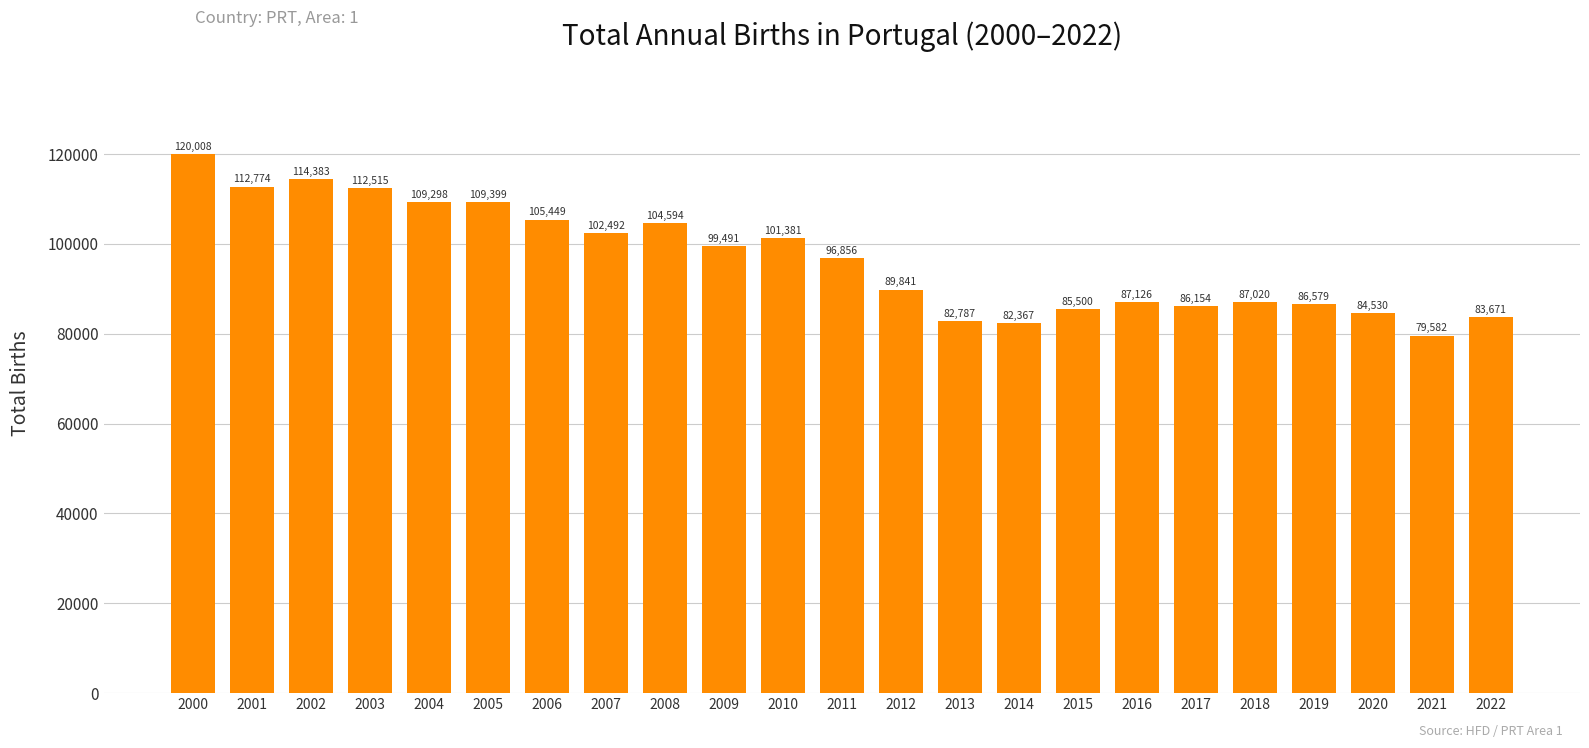

What is the sum of all values?

2223797